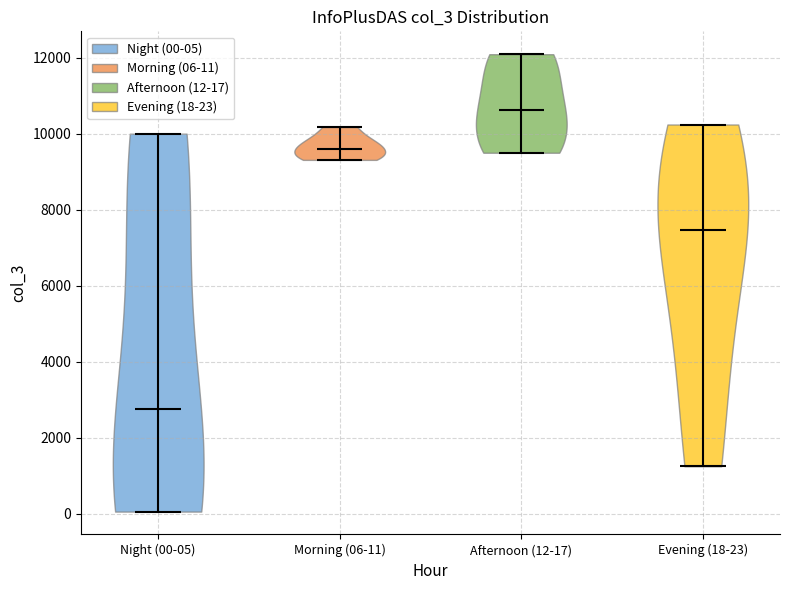

What is the lowest point the violin for Night (00-05) reaches on the y-axis? The values are not printed on the chart, so give them approximately, as read against the axis.

0